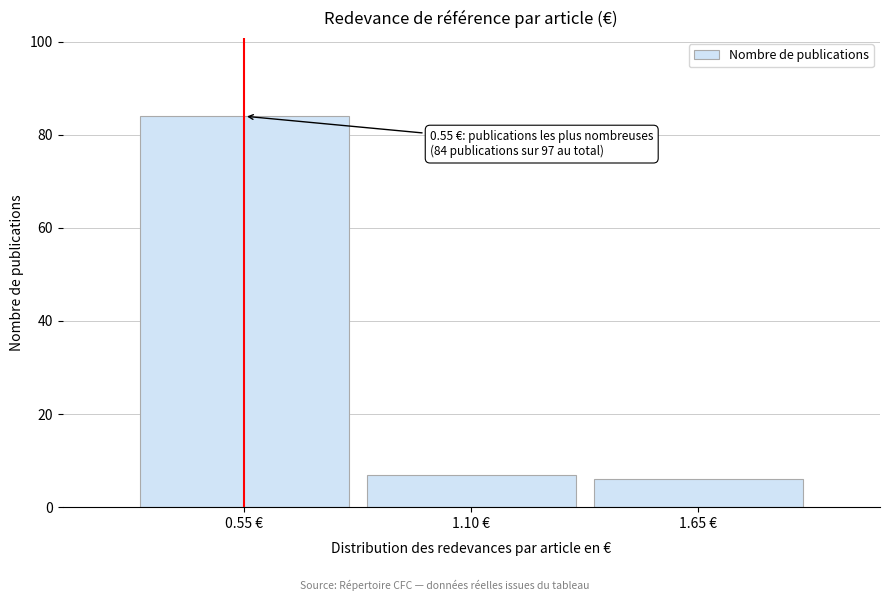

Reading right to left, transcribe all the data shown in this chart.

6	7	84